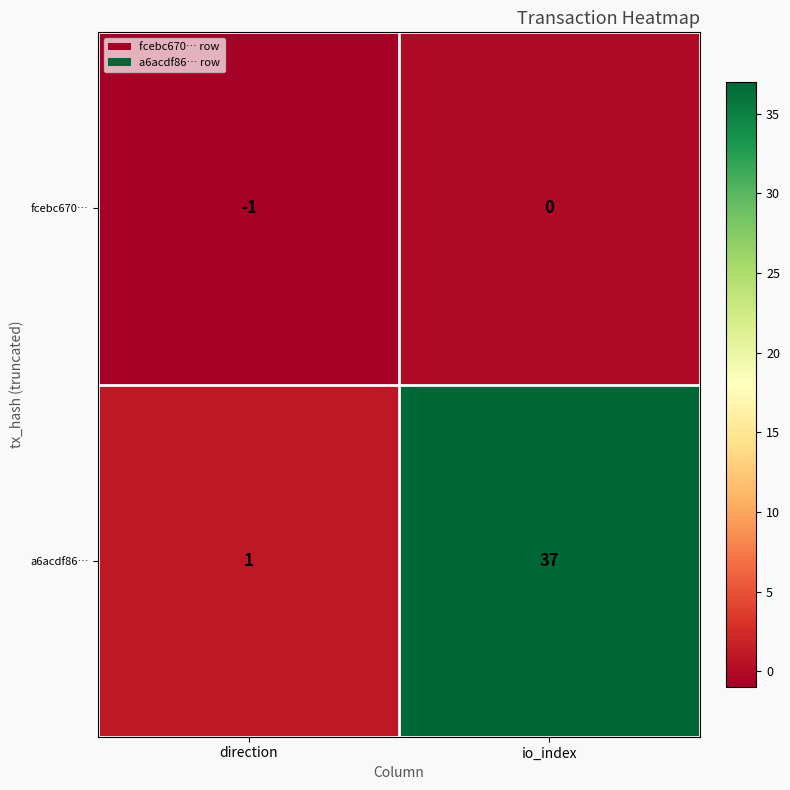

Reading right to left, transcribe all the data shown in this chart.

fcebc670…: 0	-1
a6acdf86…: 37	1